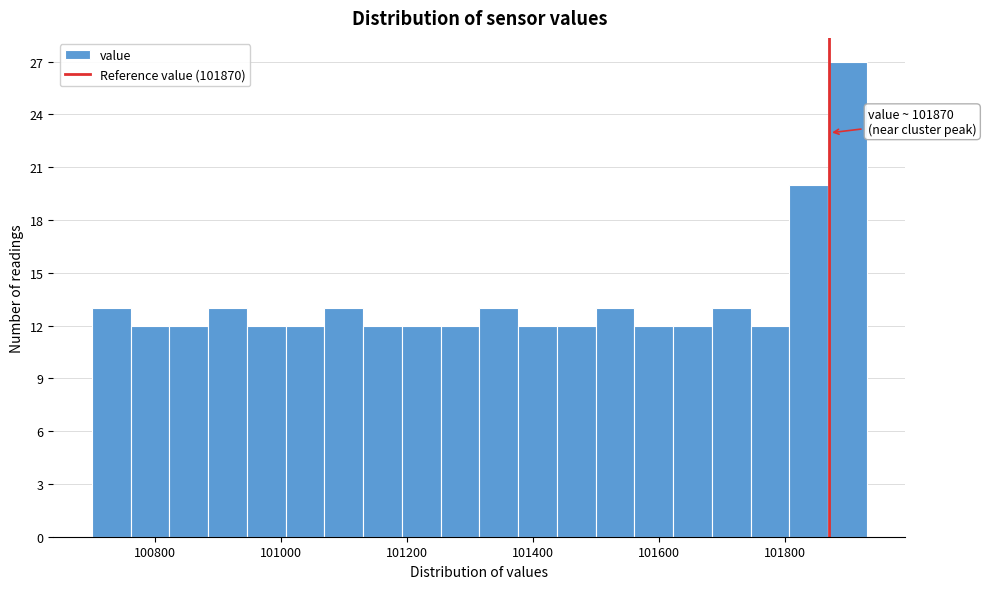

Around what value on the x-axis is the tallest bar? Give the approximate position of its centre, as read against the axis.

101900